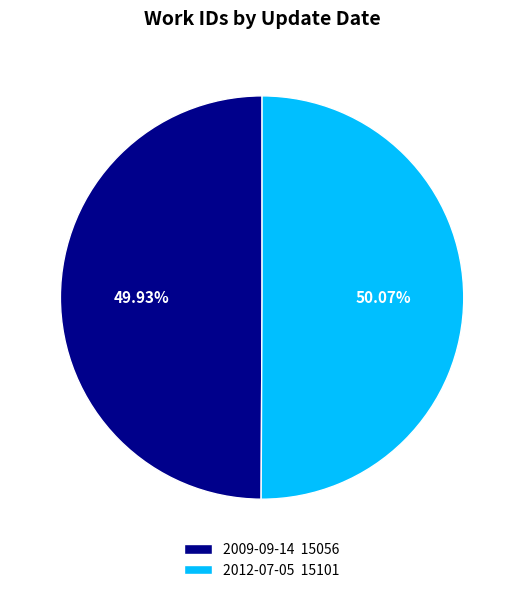

To the nearest percent, what is the combined percentage of 2012-07-05 and 2009-09-14?

100%